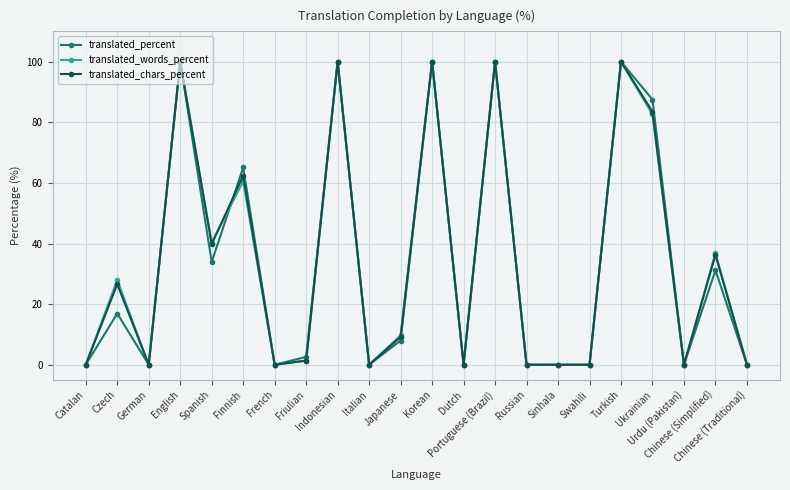

How many lines are shown in the chart?

3